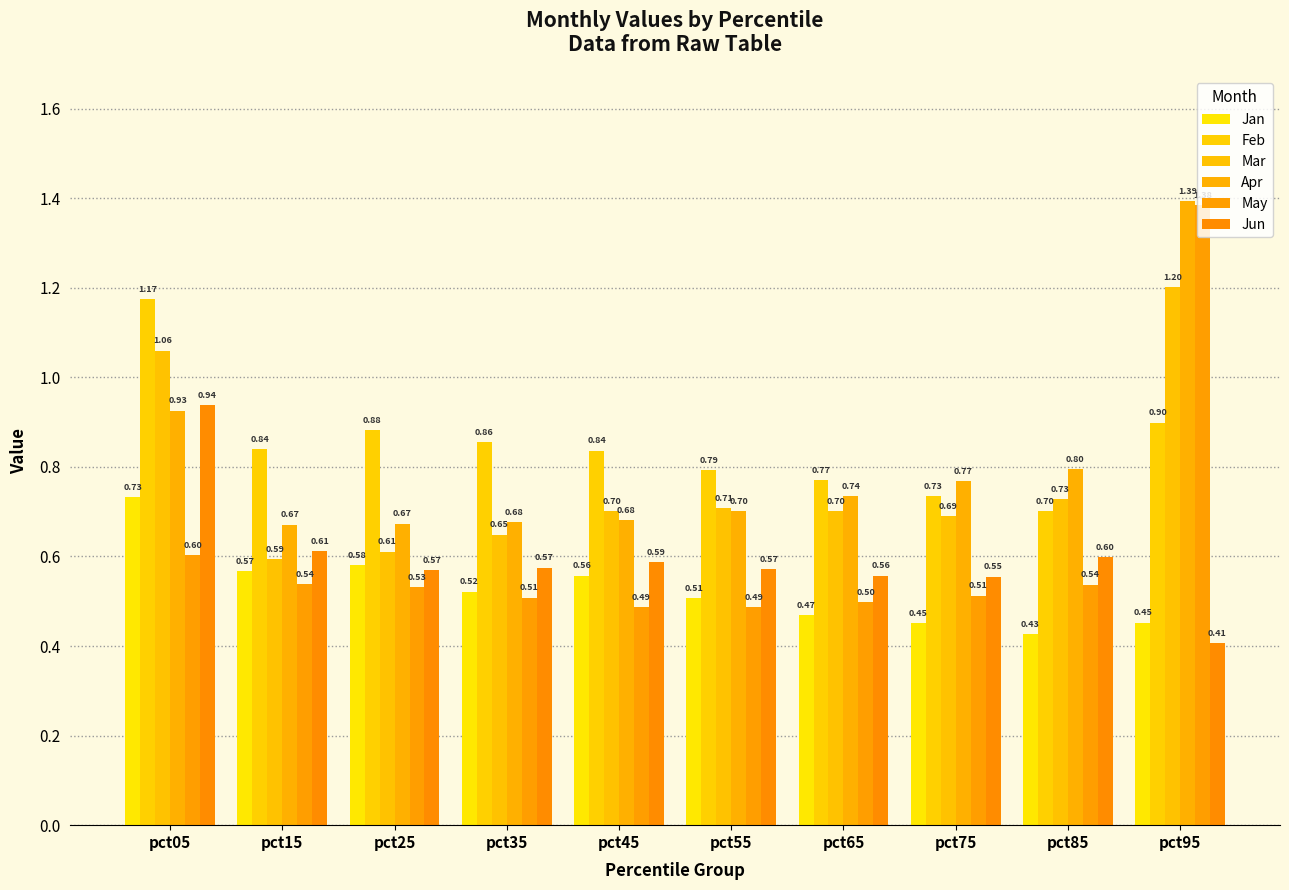

How many bars are there in total?

60